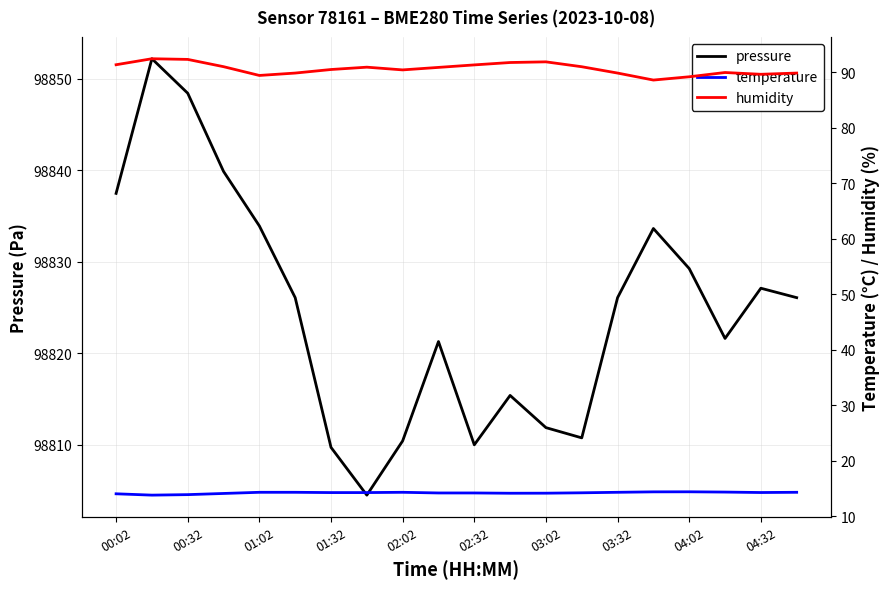

The value of humidity at 15 is 88.6. True or false?

True